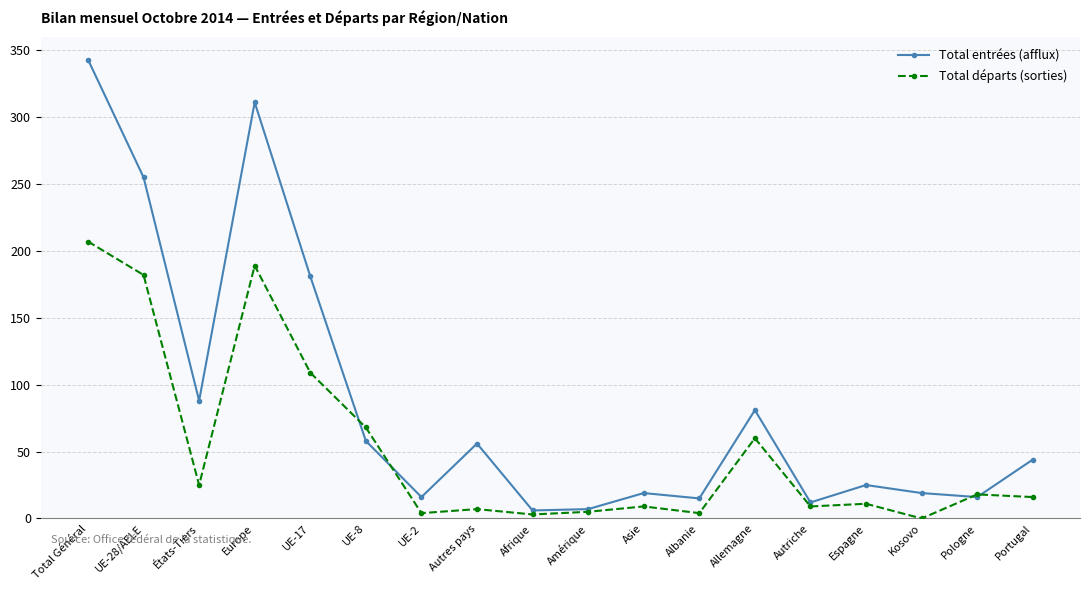

Which series has the widest spread of values?

Total entrées (afflux)